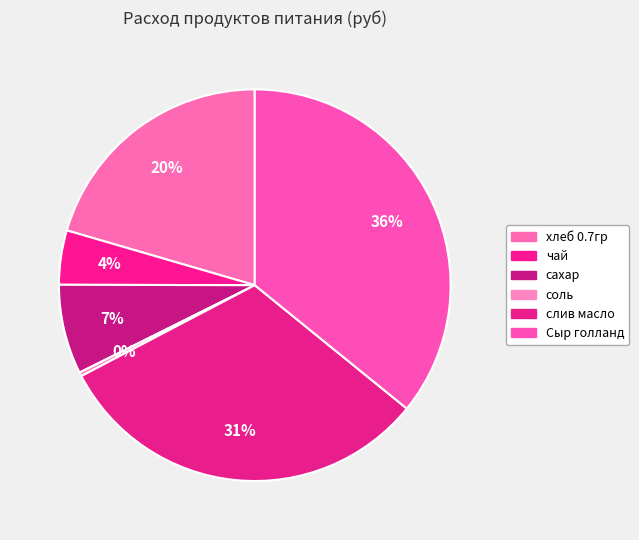

Count the number of slices in the pie.

6